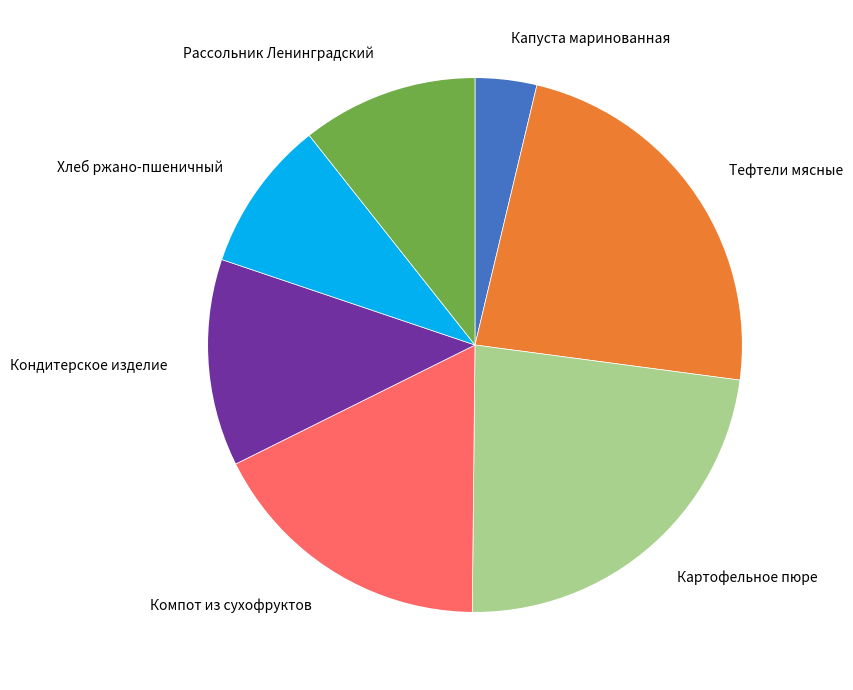

How many segments does this pie chart have?

7